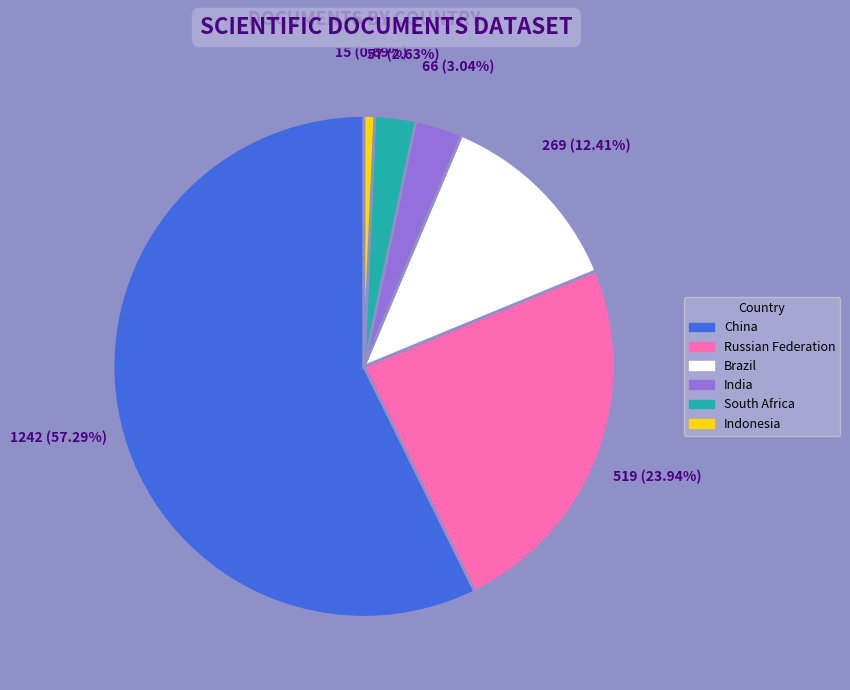

How many segments does this pie chart have?

6